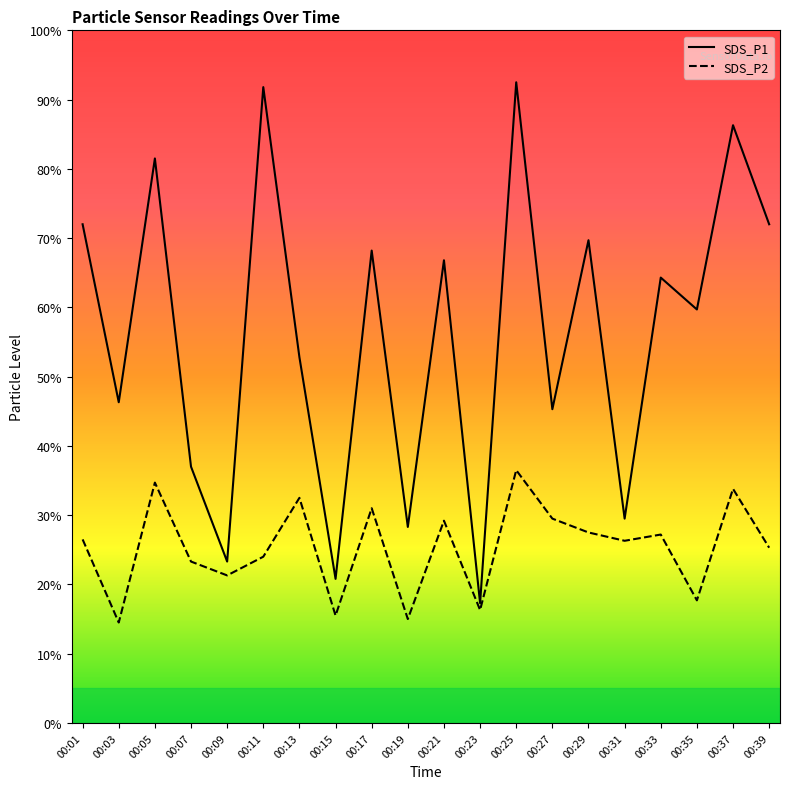

What are all the series names shown in the legend?

SDS_P1, SDS_P2